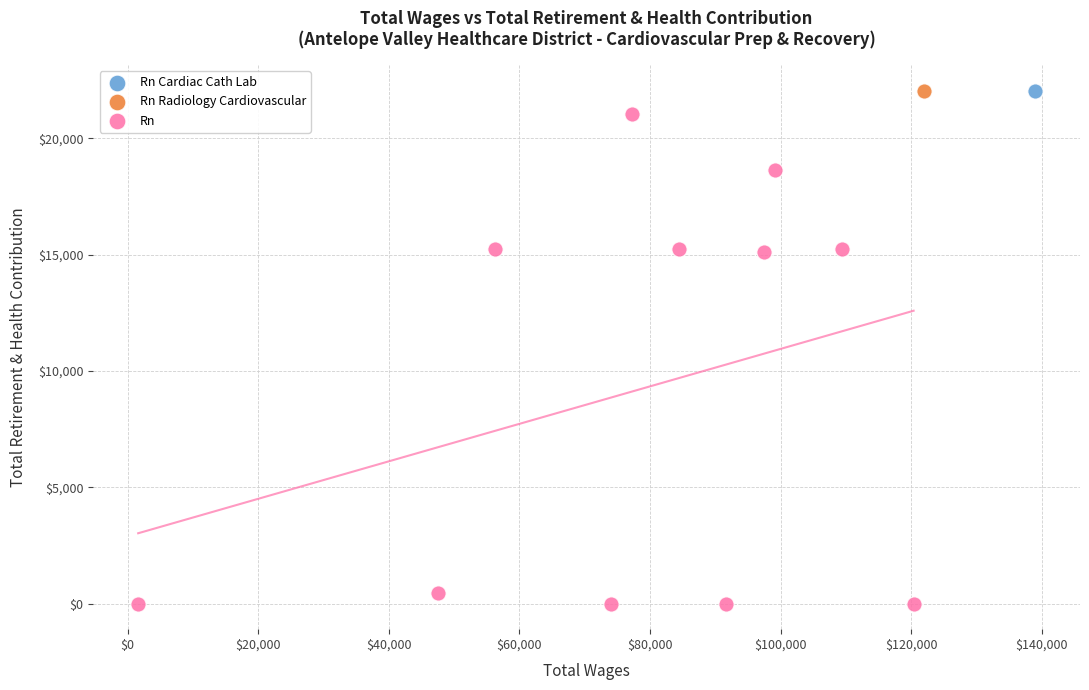

What are all the series names shown in the legend?

Rn Cardiac Cath Lab, Rn Radiology Cardiovascular, Rn